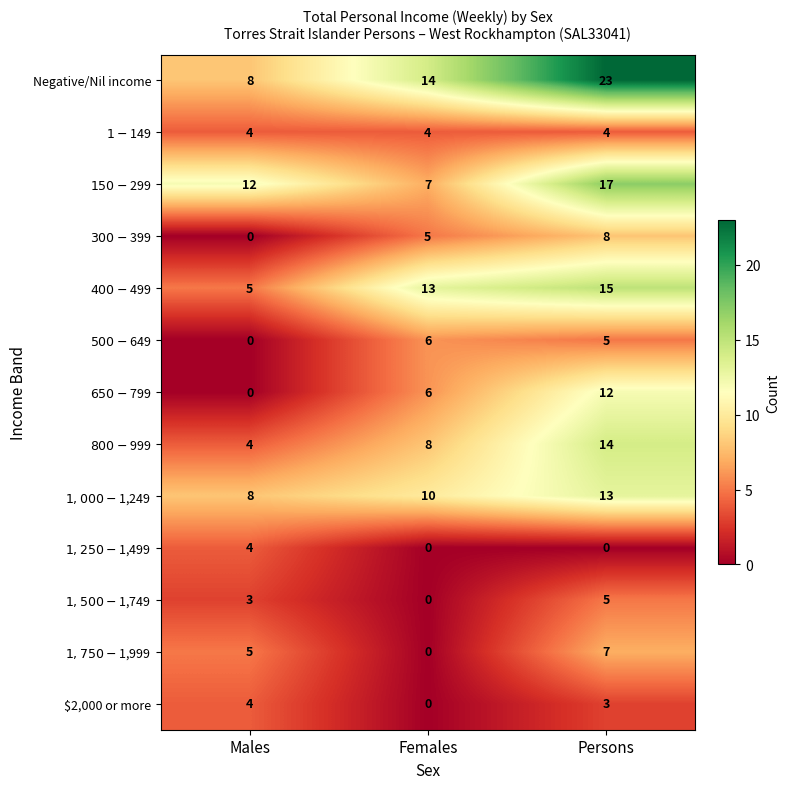

Which category has the highest value across all series?

Persons